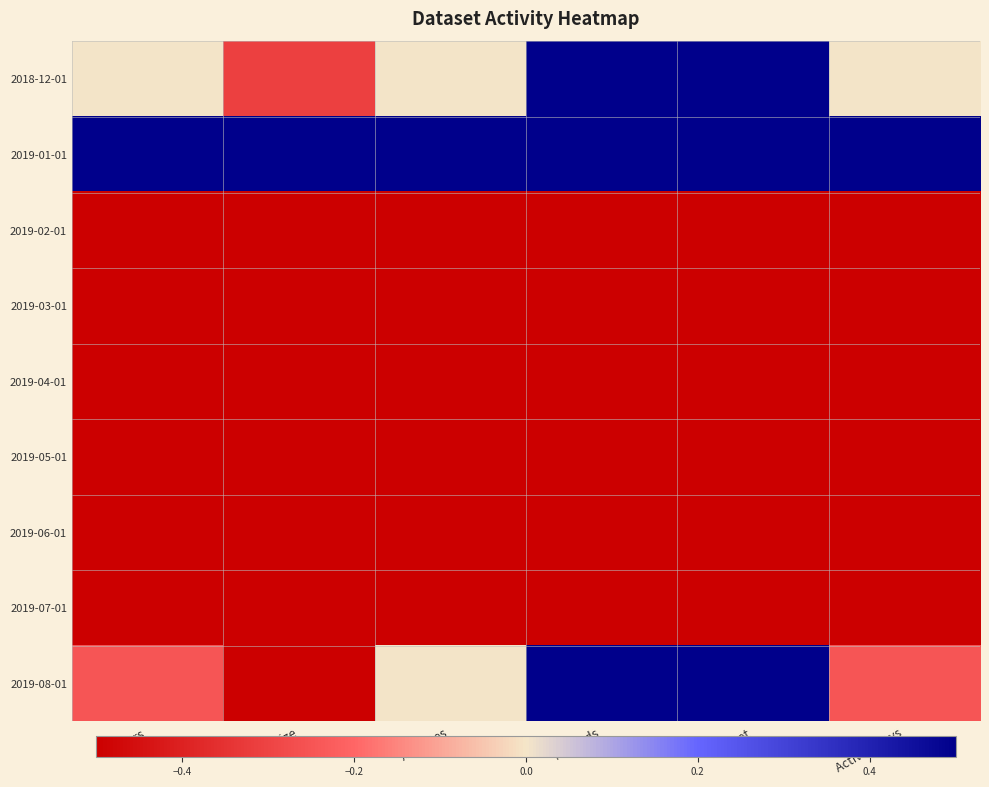

At which category is the sum across all series the highest?

Methods